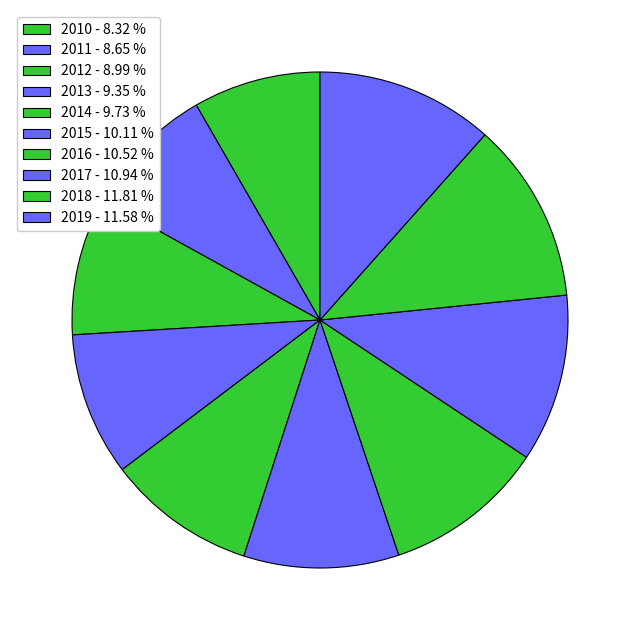

Which has a higher value, 2016 or 2018?

2018